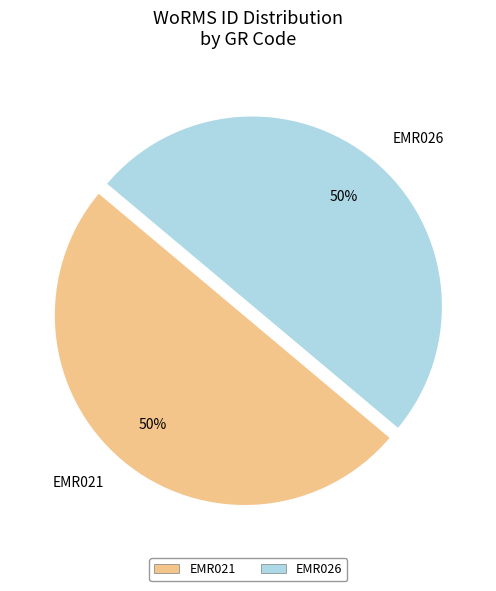

Combined, do EMR026 and EMR021 account for over 50%?

Yes